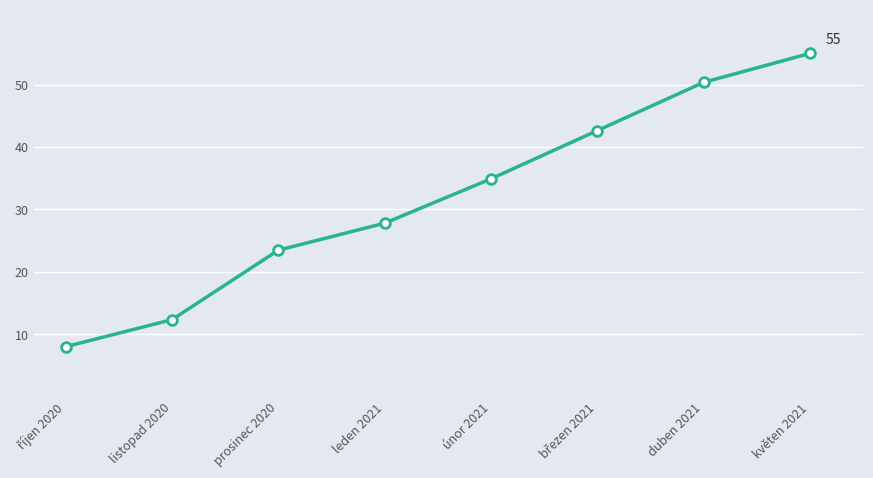

The chart shows a value of 73.1 at duben 2021. True or false?

False